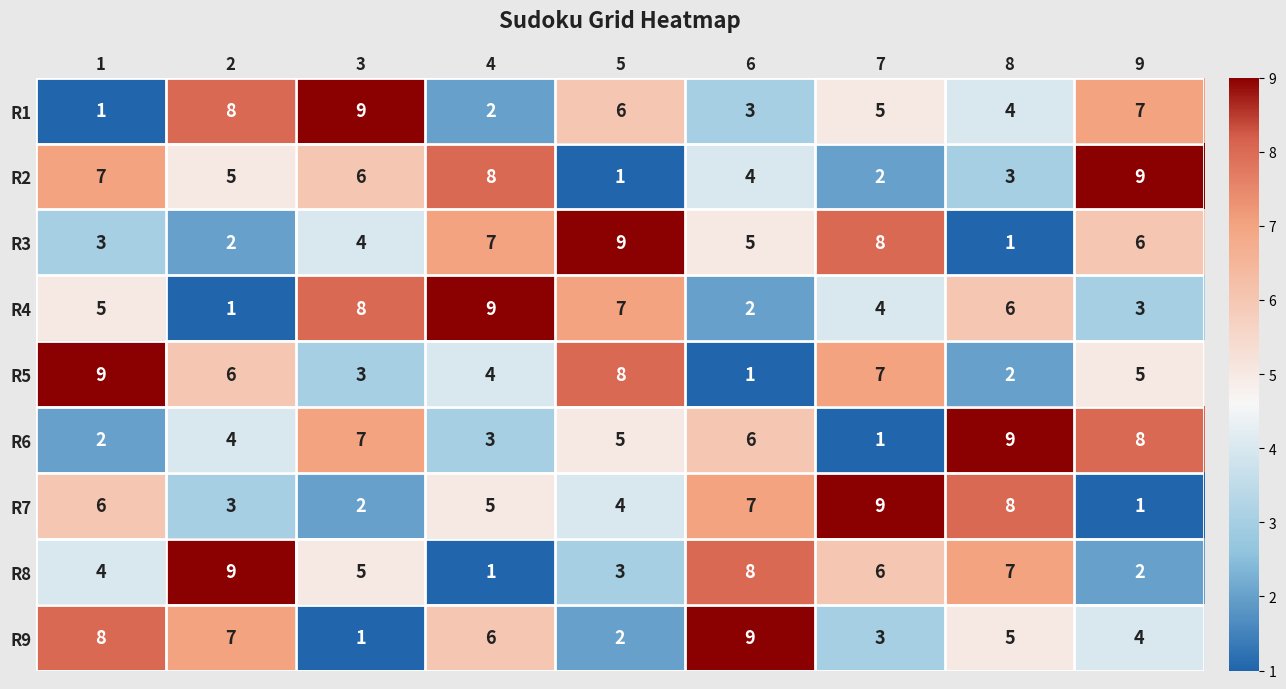

What is the highest value of the R2 series?

9